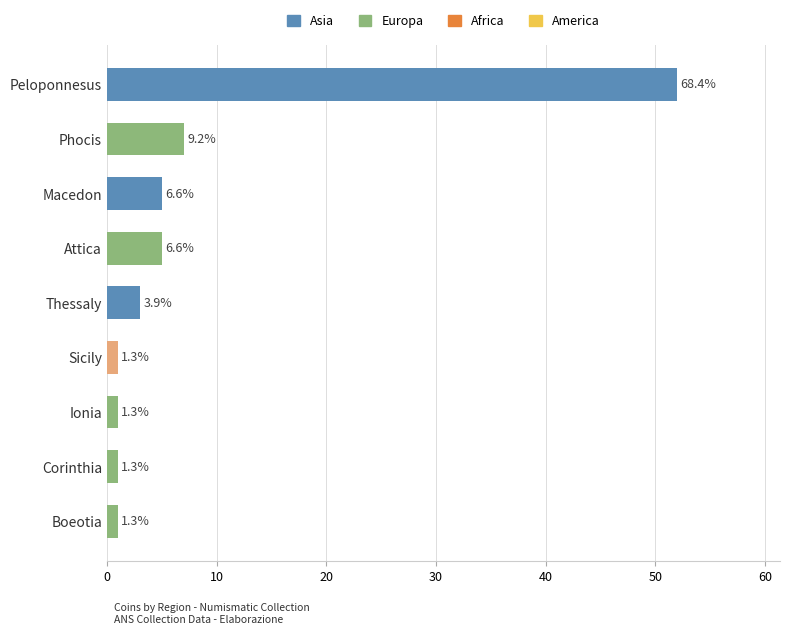

Are the bars horizontal?

Yes